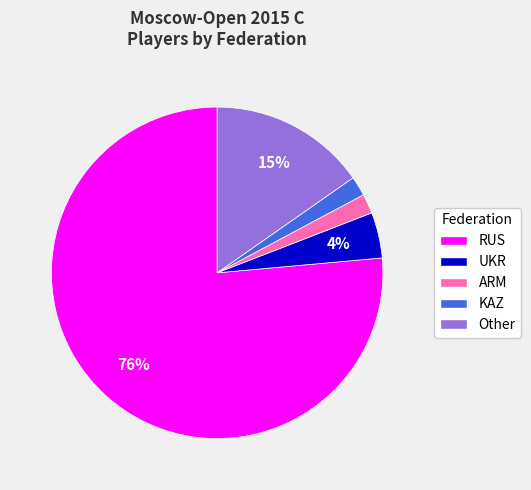

How many segments does this pie chart have?

5